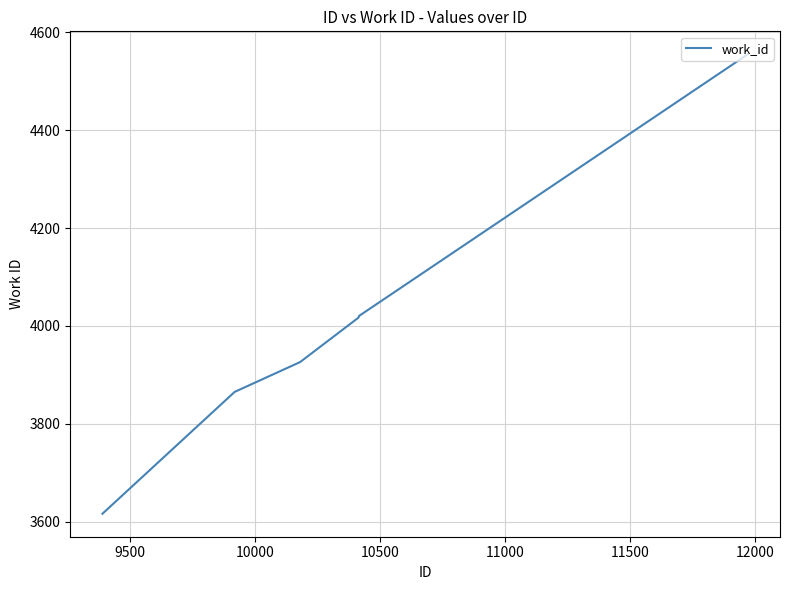

True or false: there are more than 1 points higher than both neighbors.

False